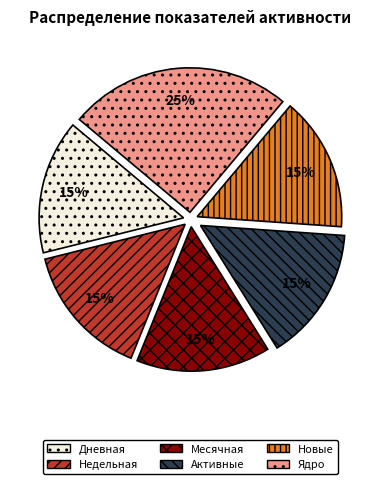

The Ядро slice represents 32% of the pie. True or false?

False